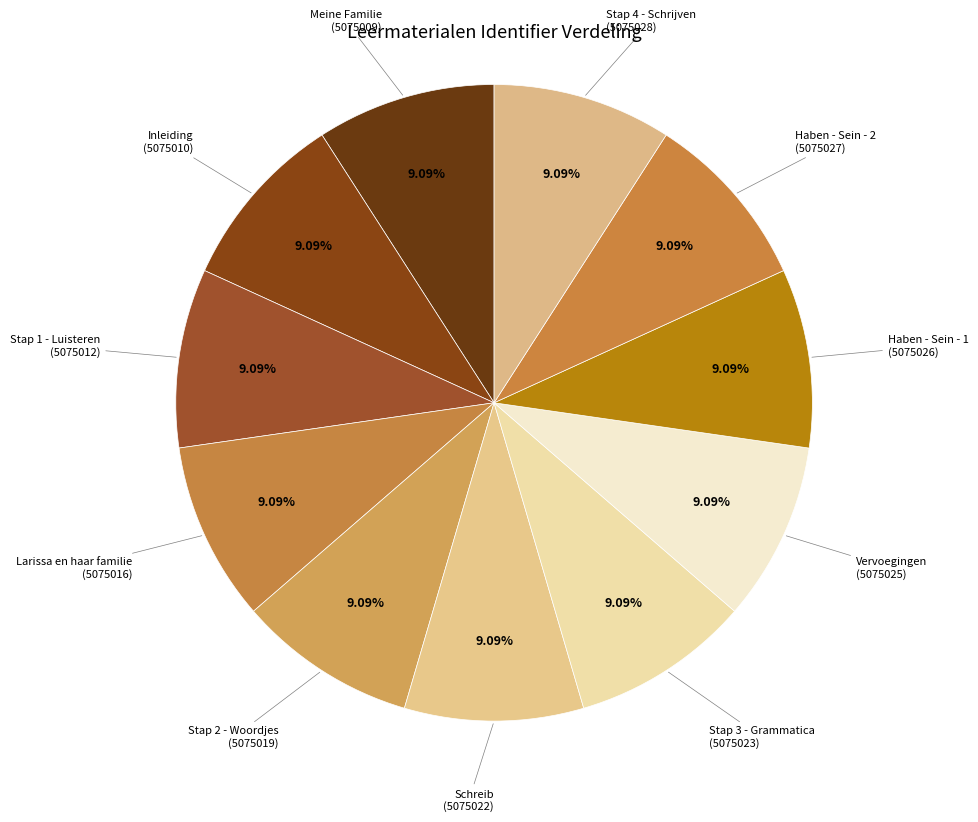

What percentage is the Vervoegingen slice, to the nearest percent?

9%